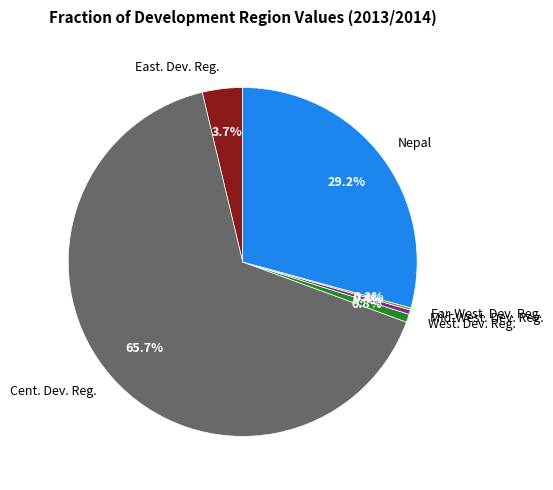

What is the ratio of the value at Cent. Dev. Reg. to the value at Nepal?

2.2